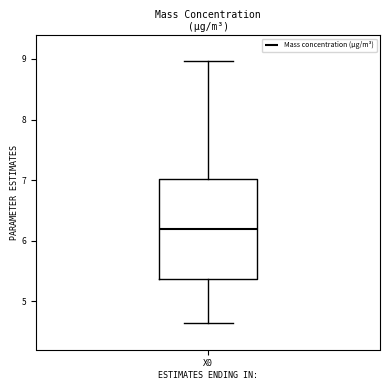

Transcribe this box plot: give where the median line is, the range the box spans, and where the two whiskers end, as read against the y-axis. The values are not printed on the chart, so give them approximately, as read against the axis.

median 6.2, box 5.4 to 7.0, whiskers 4.6 to 9.0